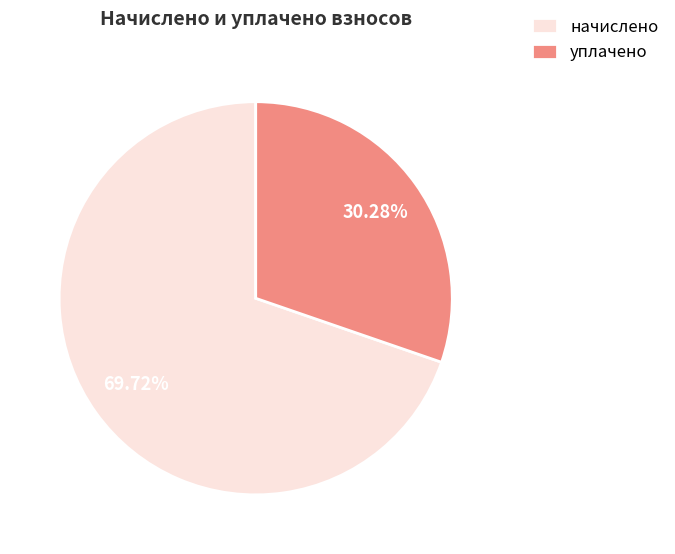

Which slice is the smallest?

уплачено